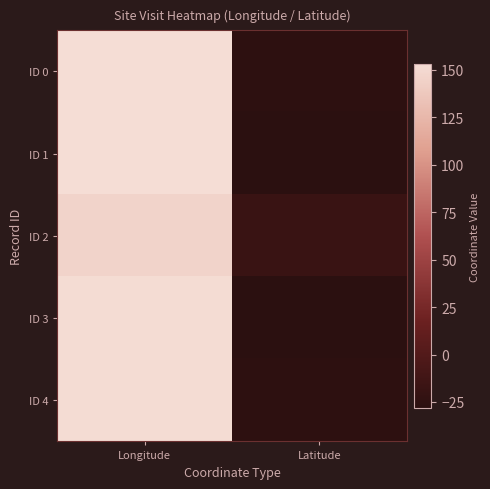

Count the number of categories in the chart.

2